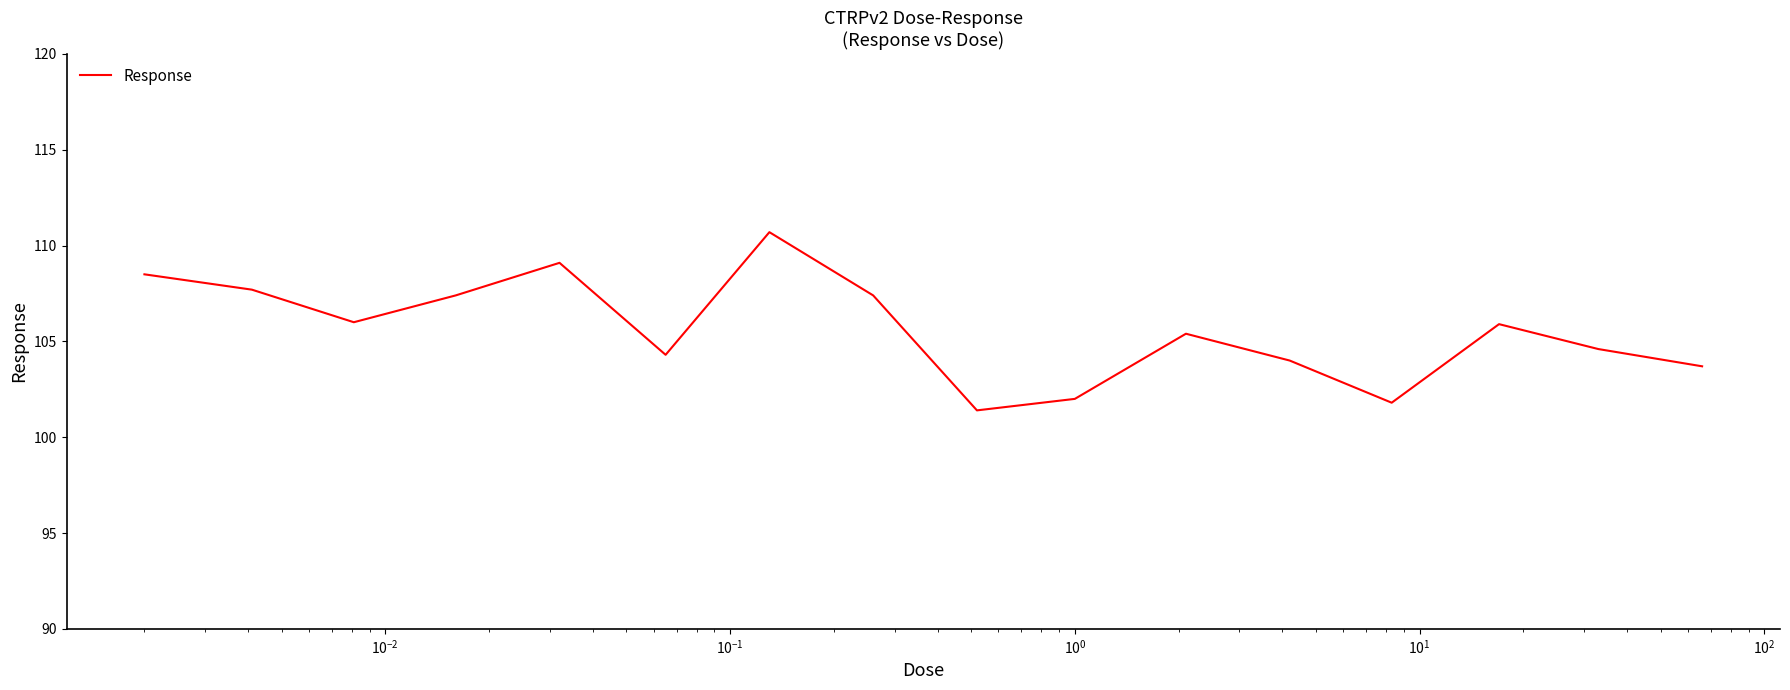

What is the difference between the maximum and minimum values?

9.3